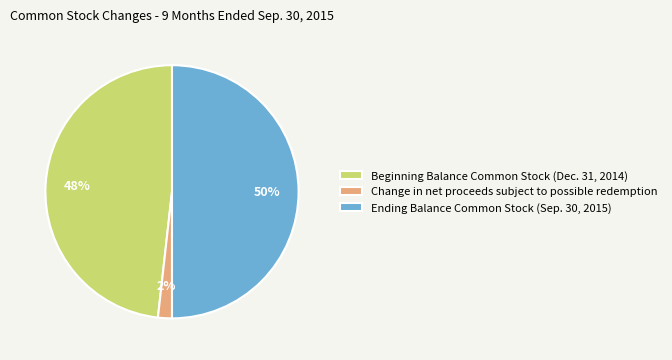

To the nearest percent, what is the difference between the Change in net proceeds subject to possible redemption and Ending Balance Common Stock (Sep. 30, 2015) slice percentages?

48%